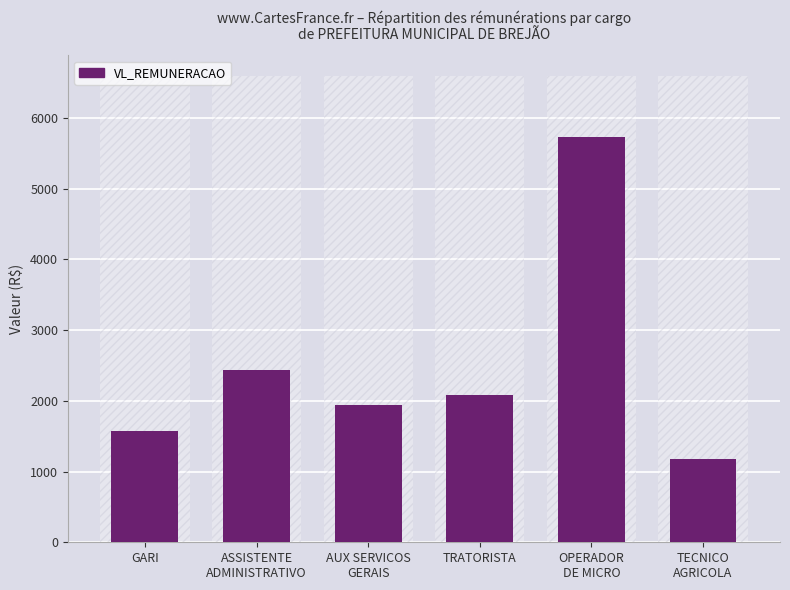

List the labels in order of value, smallest first.

TECNICO
AGRICOLA, GARI, AUX SERVICOS
GERAIS, TRATORISTA, ASSISTENTE
ADMINISTRATIVO, OPERADOR
DE MICRO